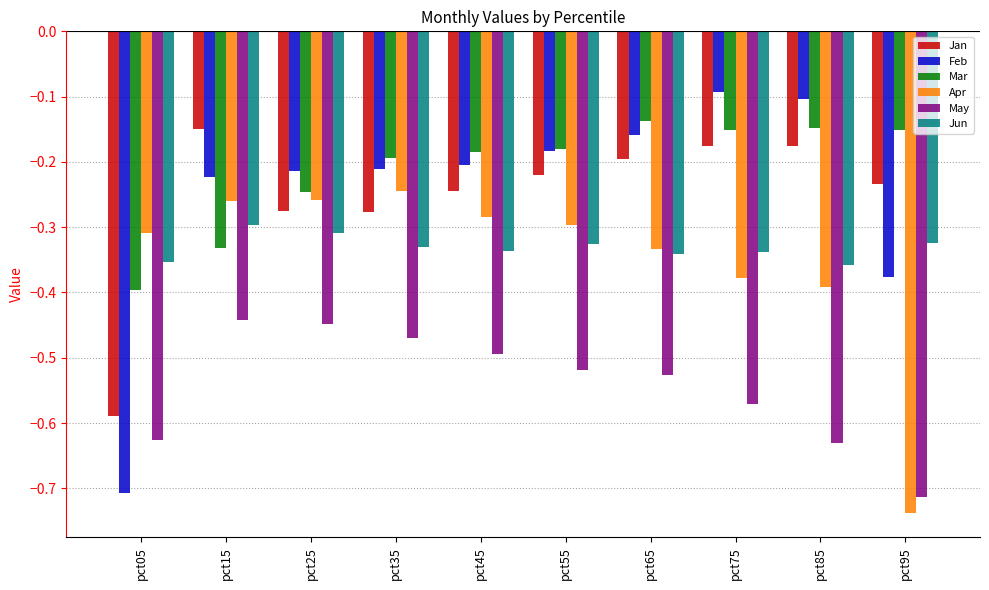

What are all the series names shown in the legend?

Jan, Feb, Mar, Apr, May, Jun